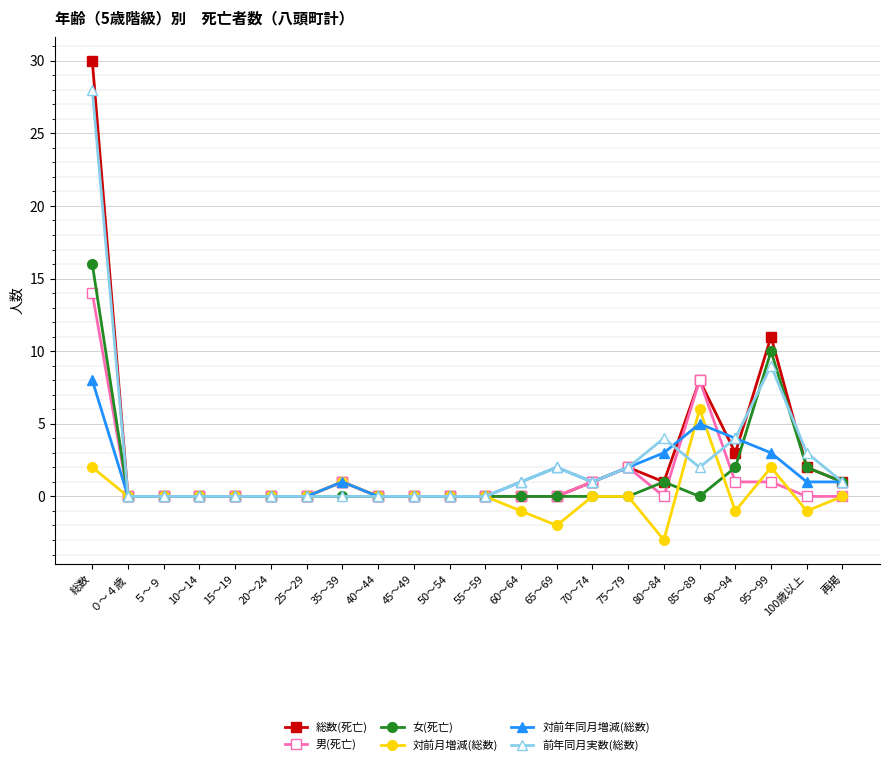

Which series has the largest range (max minus min)?

総数(死亡)